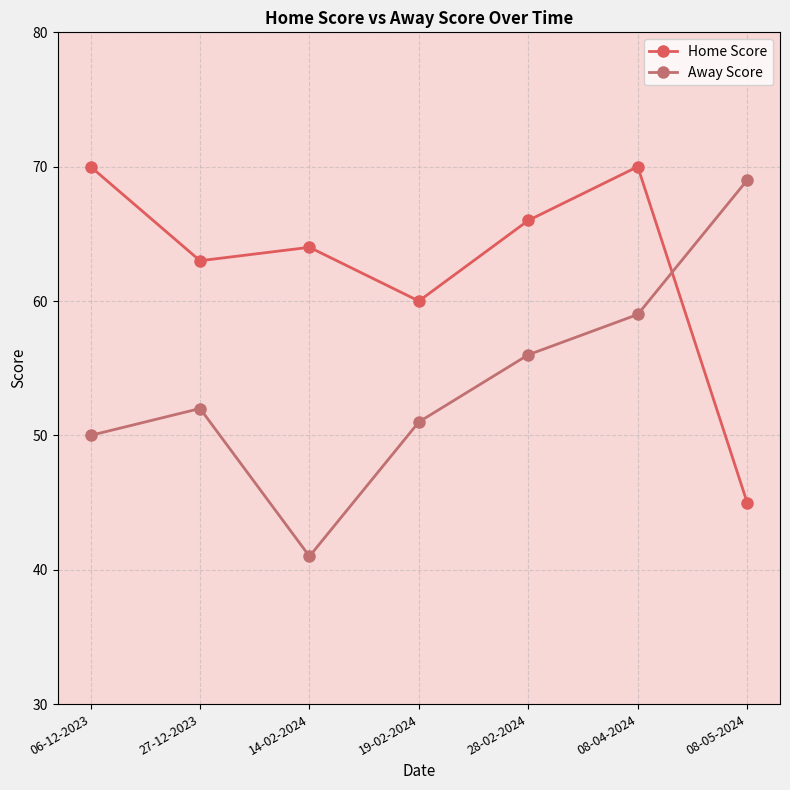

Between 19-02-2024 and 28-02-2024, which series saw the biggest shift?

Home Score